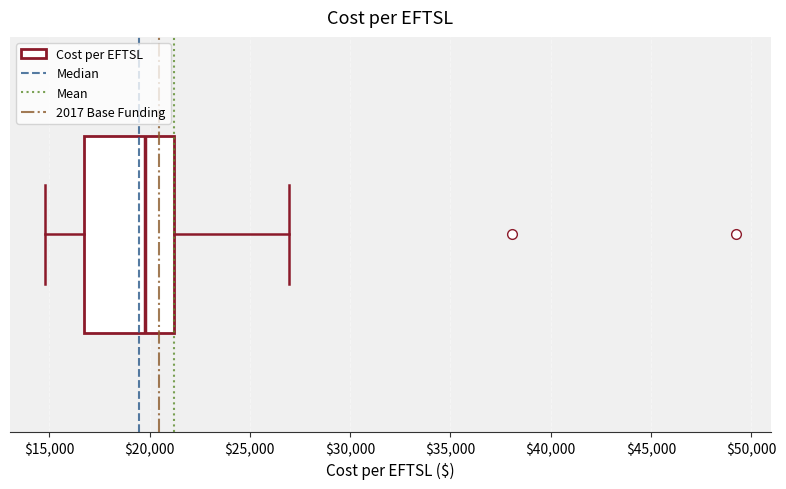

Transcribe this box plot: give where the median line is, the range the box spans, and where the two whiskers end, as read against the x-axis. The values are not printed on the chart, so give them approximately, as read against the axis.

median 20000, box 17000 to 21000, whiskers 15000 to 27000